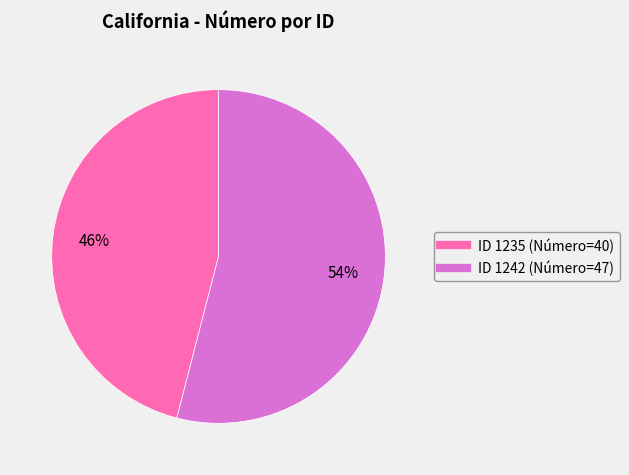

To the nearest percent, what is the average slice percentage?

50%